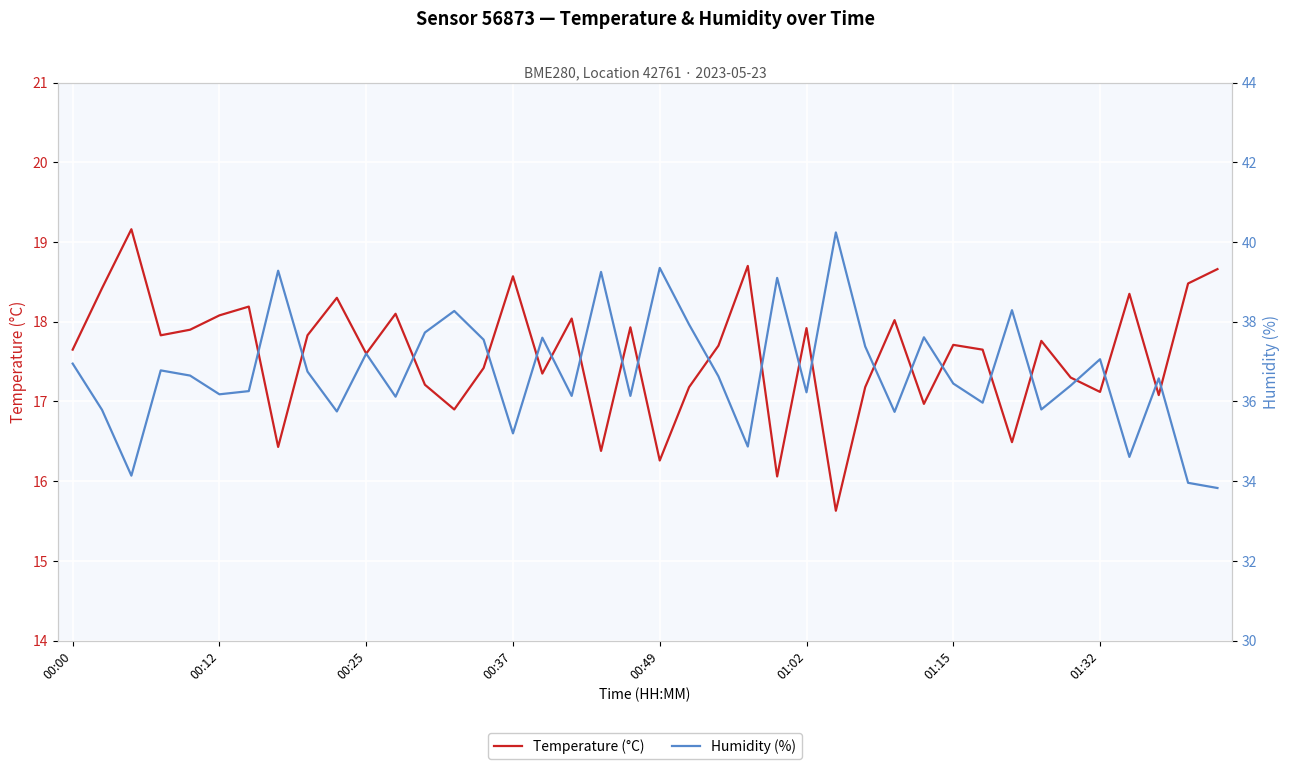

Where does the Humidity (%) series first go above 36?

00:00